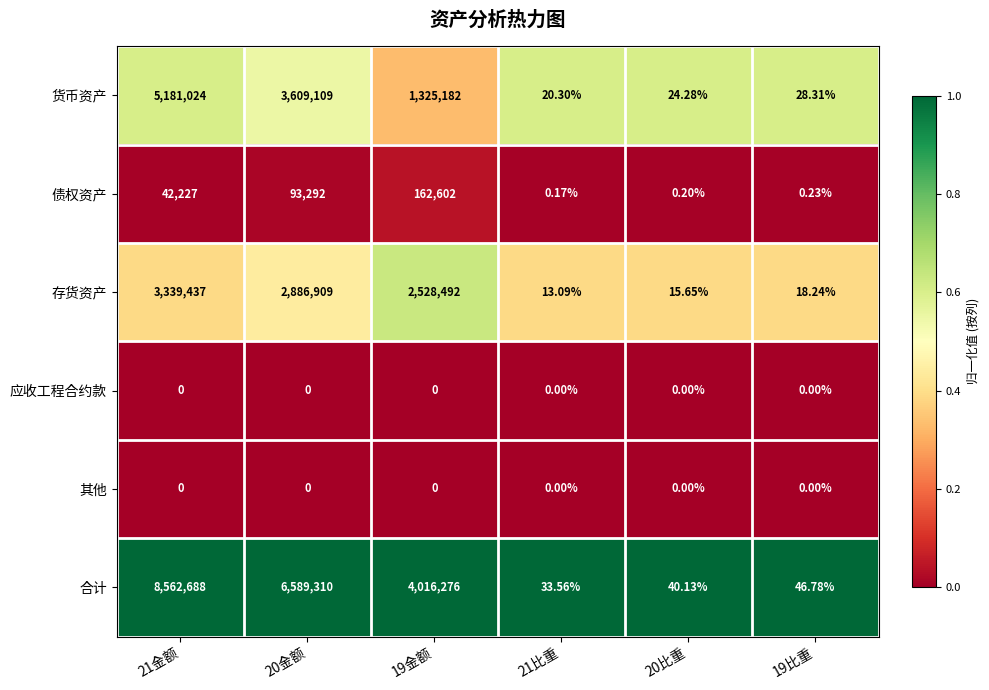

Which series has the widest spread of values?

合计